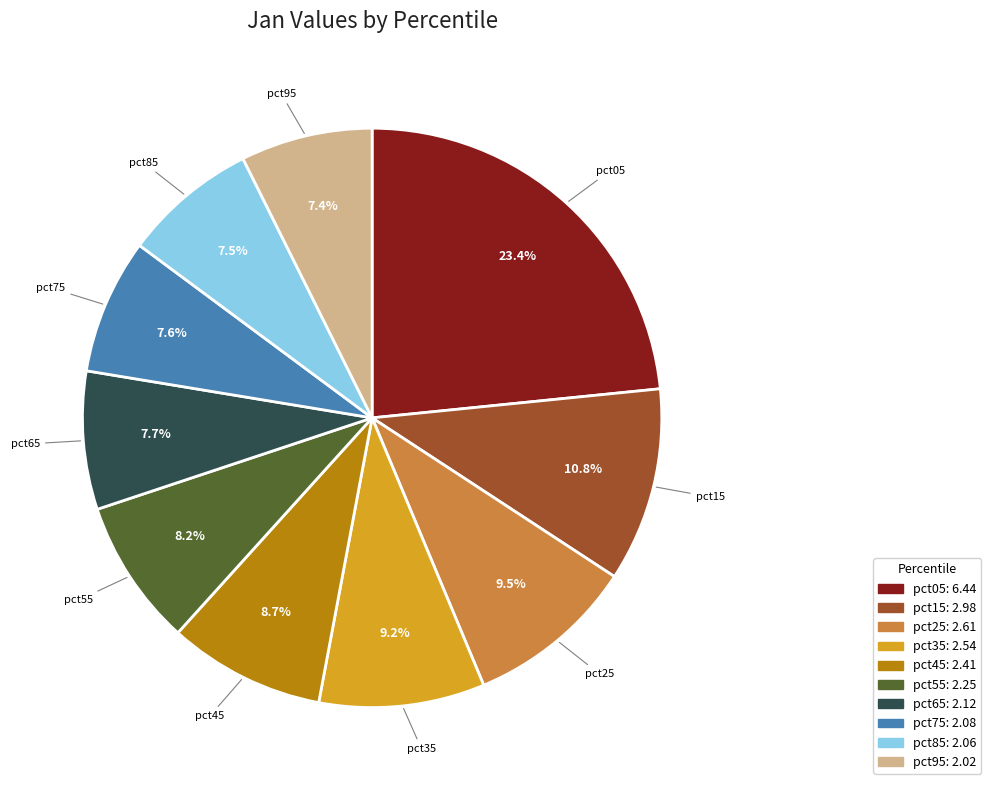

Count the number of slices in the pie.

10